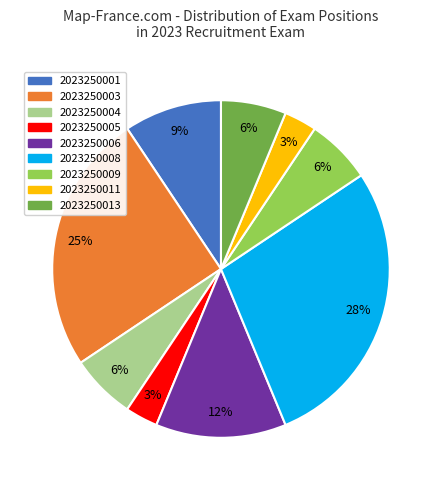

Combined, do 2023250011 and 2023250004 account for over 50%?

No